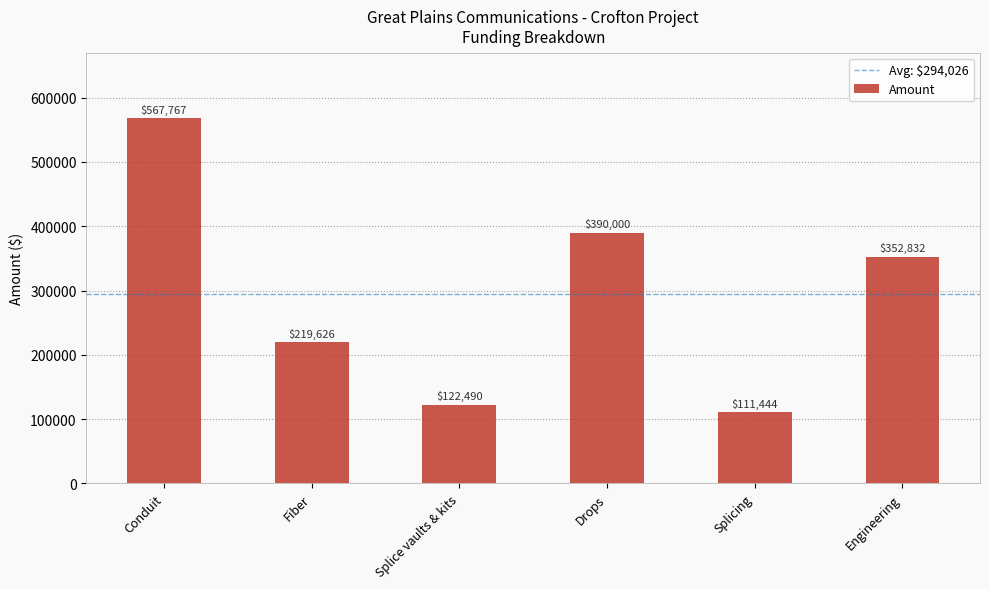

Read the value at Splice vaults & kits.

122490